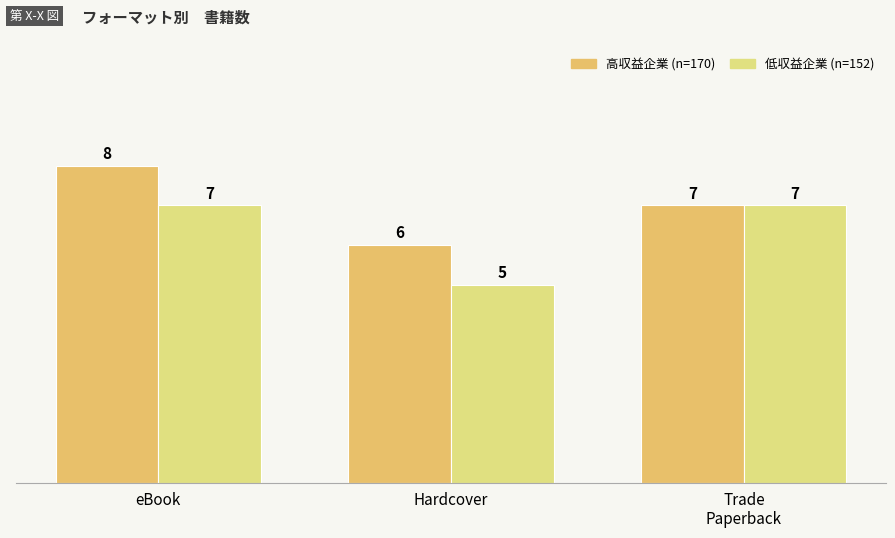

Rank the series at eBook from lowest to highest value.

低収益企業 (n=152), 高収益企業 (n=170)